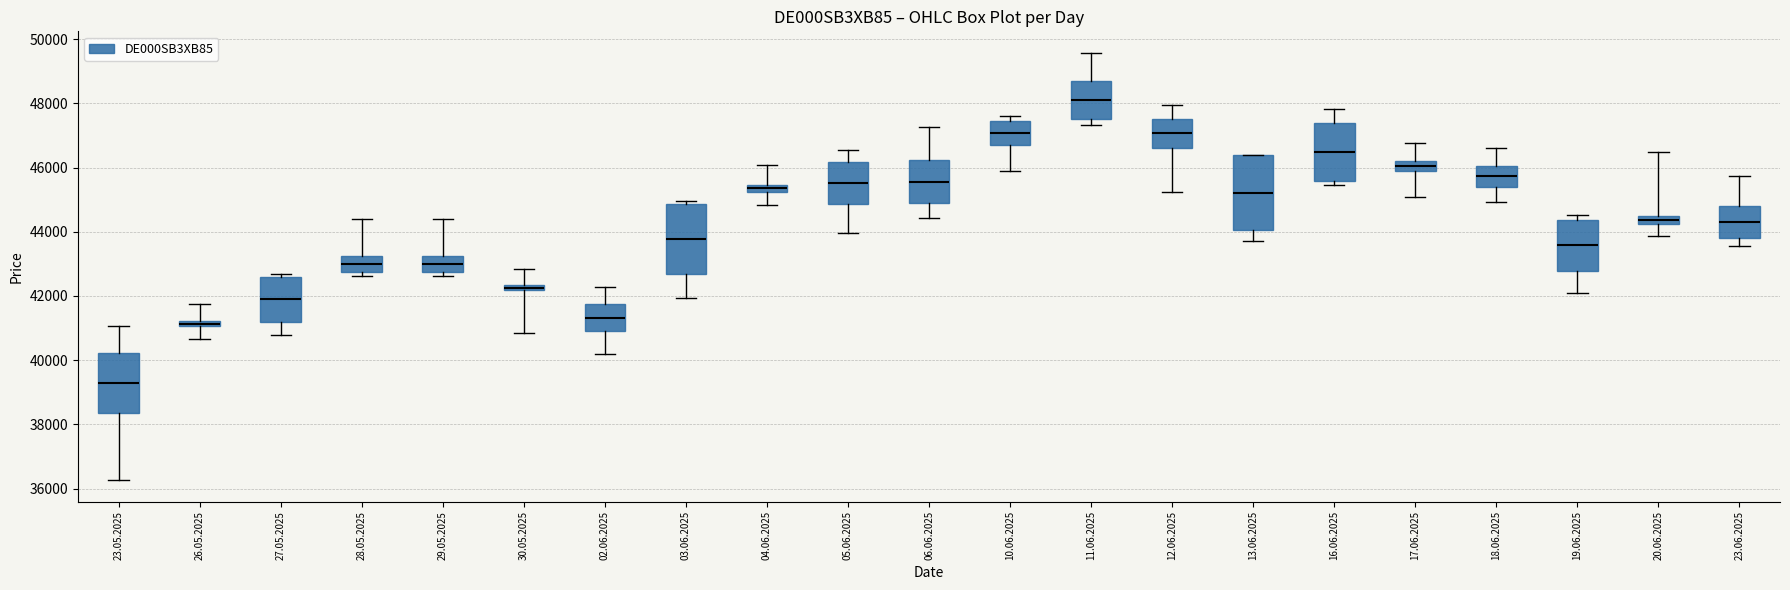

Where is the upper edge of the box for 12.06.2025 on the y-axis? The values are not printed on the chart, so give them approximately, as read against the axis.

47600